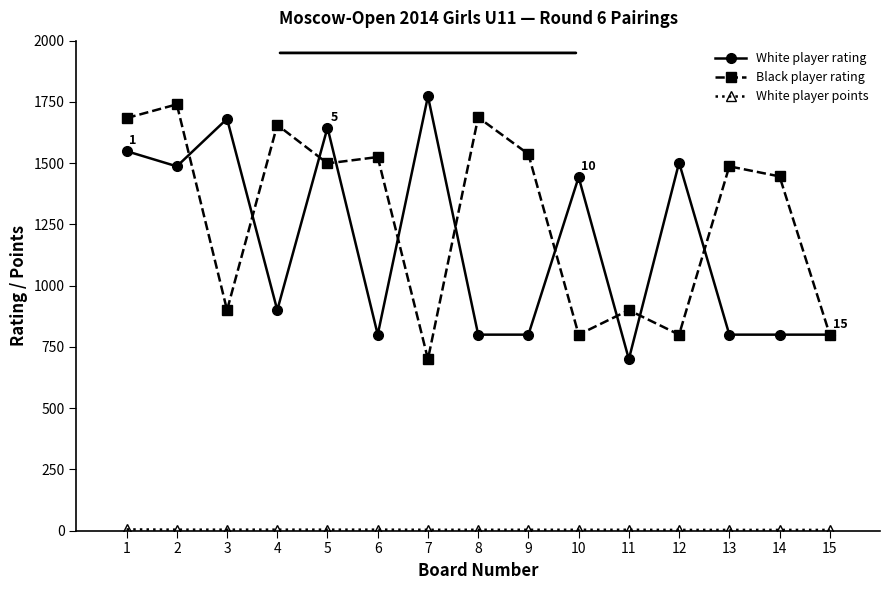

What is the average value of the Black player rating series?

1277.4